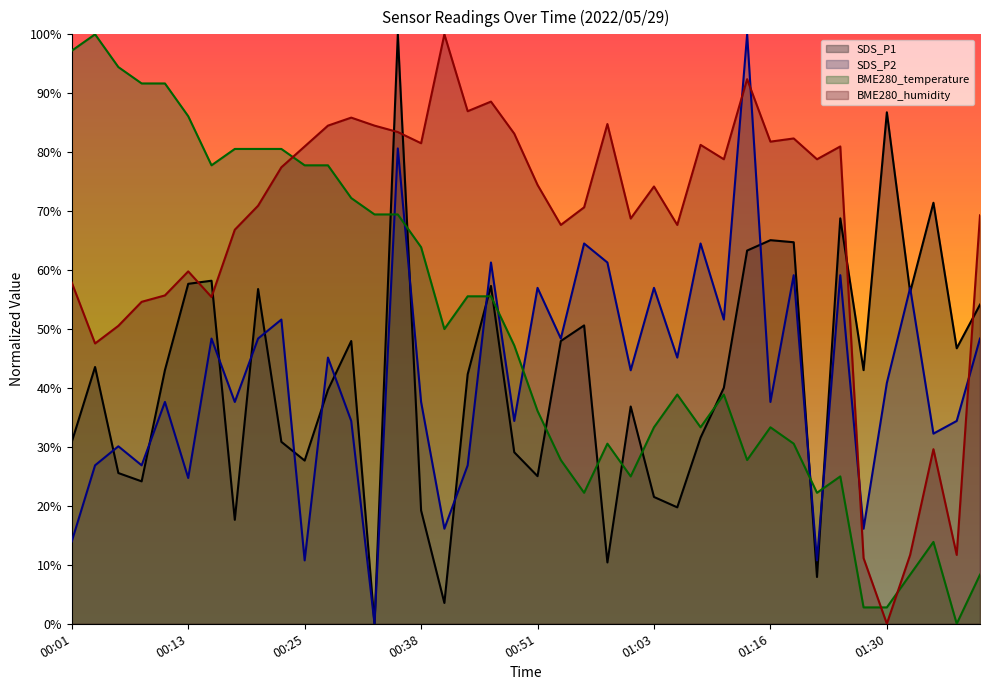

Reading left to right, what are all the values shown in this chart?

SDS_P1: 00:01=30.9	00:03=43.6	00:06=25.6	00:08=24.2	00:11=43.0	00:13=57.7	00:16=58.2	00:18=17.6	00:20=56.8	00:23=30.9	00:25=27.7	00:28=39.7	00:30=48.0	00:33=0.0	00:35=100.0	00:38=19.2	00:41=3.5	00:43=42.3	00:46=57.3	00:48=29.1	00:51=25.0	00:53=48.0	00:56=50.6	00:58=10.4	01:01=36.9	01:03=21.5	01:05=19.8	01:08=31.6	01:11=40.0	01:13=63.3	01:16=65.1	01:19=64.7	01:22=7.9	01:24=68.8	01:27=43.0	01:30=86.8	01:33=56.3	01:35=71.4	01:38=46.7	01:41=54.1
SDS_P2: 00:01=14.0	00:03=26.9	00:06=30.1	00:08=26.9	00:11=37.6	00:13=24.7	00:16=48.4	00:18=37.6	00:20=48.4	00:23=51.6	00:25=10.8	00:28=45.2	00:30=34.4	00:33=0.0	00:35=80.6	00:38=37.6	00:41=16.1	00:43=26.9	00:46=61.3	00:48=34.4	00:51=57.0	00:53=48.4	00:56=64.5	00:58=61.3	01:01=43.0	01:03=57.0	01:05=45.2	01:08=64.5	01:11=51.6	01:13=100.0	01:16=37.6	01:19=59.1	01:22=10.8	01:24=59.1	01:27=16.1	01:30=40.9	01:33=57.0	01:35=32.3	01:38=34.4	01:41=48.4
BME280_temperature: 00:01=97.2	00:03=100.0	00:06=94.4	00:08=91.7	00:11=91.7	00:13=86.1	00:16=77.8	00:18=80.6	00:20=80.6	00:23=80.6	00:25=77.8	00:28=77.8	00:30=72.2	00:33=69.4	00:35=69.4	00:38=63.9	00:41=50.0	00:43=55.6	00:46=55.6	00:48=47.2	00:51=36.1	00:53=27.8	00:56=22.2	00:58=30.6	01:01=25.0	01:03=33.3	01:05=38.9	01:08=33.3	01:11=38.9	01:13=27.8	01:16=33.3	01:19=30.6	01:22=22.2	01:24=25.0	01:27=2.8	01:30=2.8	01:33=8.3	01:35=13.9	01:38=0.0	01:41=8.3
BME280_humidity: 00:01=57.9	00:03=47.6	00:06=50.5	00:08=54.6	00:11=55.7	00:13=59.8	00:16=55.4	00:18=66.8	00:20=70.9	00:23=77.4	00:25=81.0	00:28=84.5	00:30=85.9	00:33=84.5	00:35=83.4	00:38=81.5	00:41=100.0	00:43=87.0	00:46=88.6	00:48=83.2	00:51=74.5	00:53=67.7	00:56=70.7	00:58=84.8	01:01=68.8	01:03=74.2	01:05=67.7	01:08=81.3	01:11=78.8	01:13=92.4	01:16=81.8	01:19=82.3	01:22=78.8	01:24=81.0	01:27=11.1	01:30=0.0	01:33=11.7	01:35=29.6	01:38=11.7	01:41=69.3